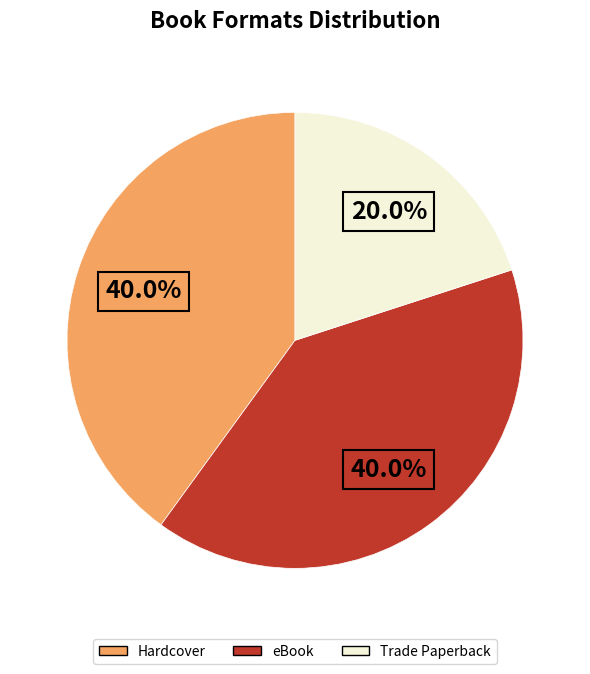

To the nearest percent, what percentage of the pie is Trade Paperback?

20%